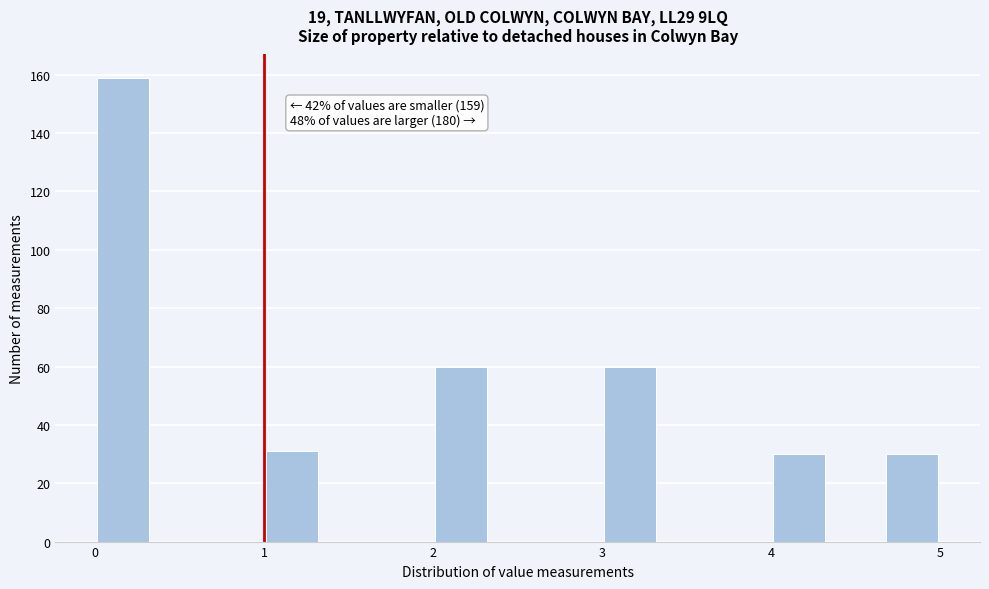

Read against the x-axis, roughly where is the centre of the tallest bar?

0.2